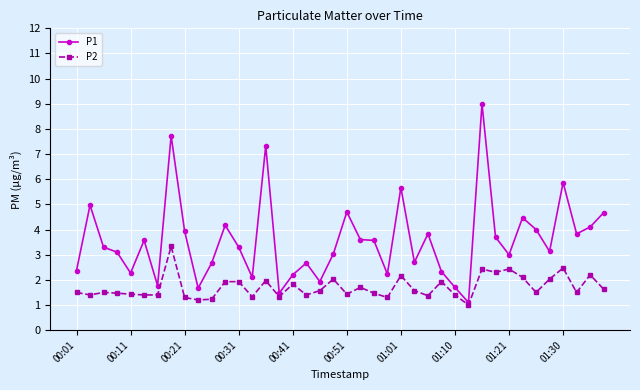

Rank the series by their average value, from highest to lowest.

P1, P2